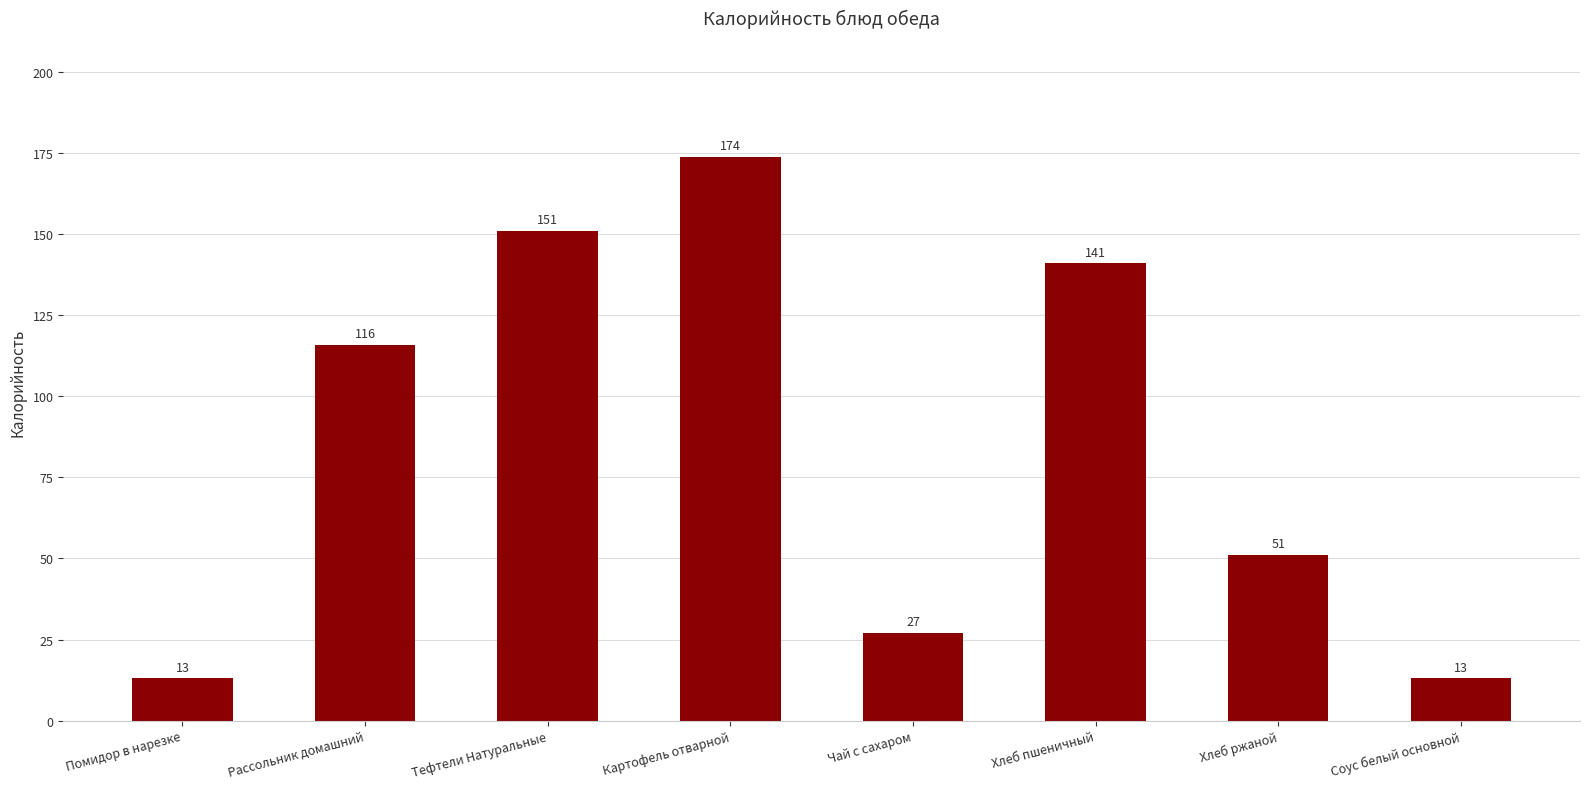

The value at Чай с сахаром is 43. True or false?

False